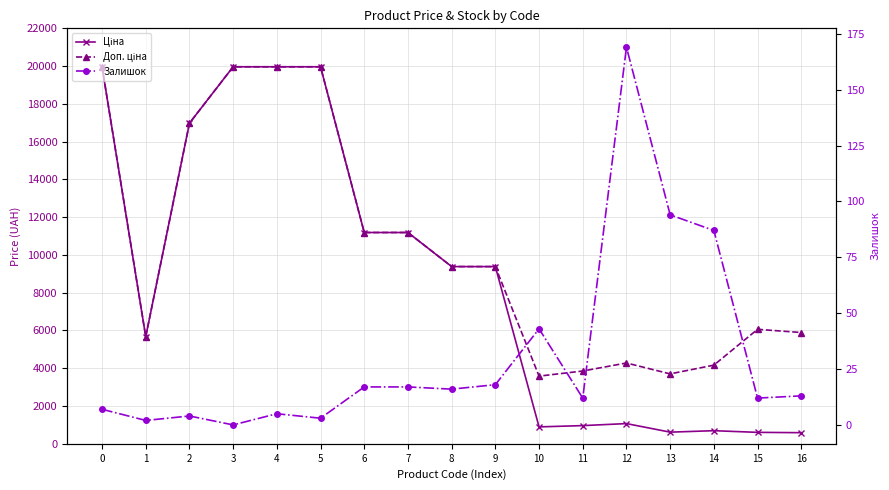

Where is the first local minimum for Ціна?

1